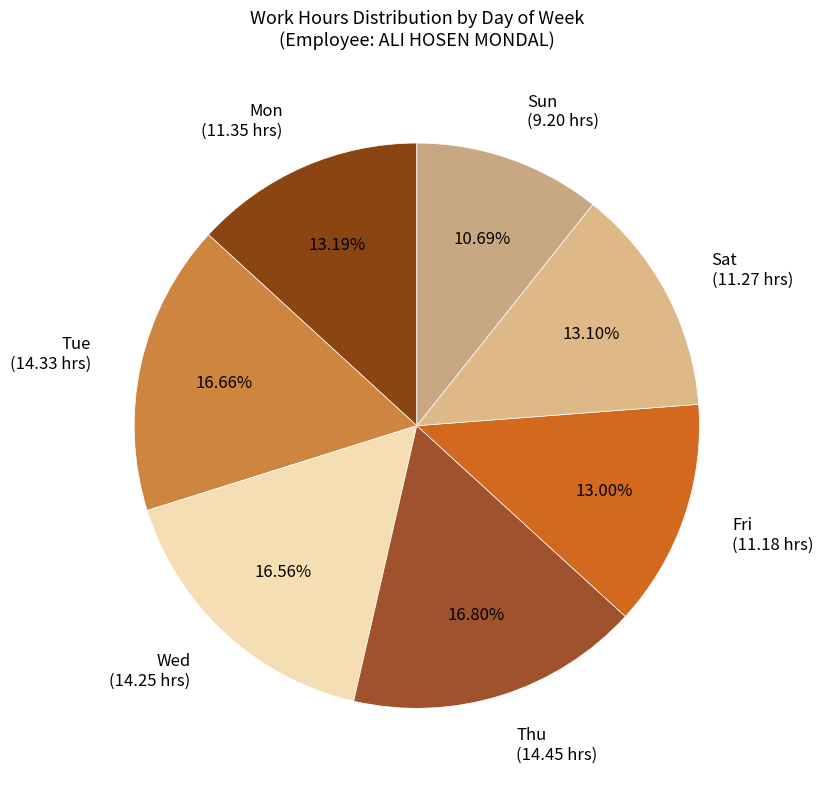

To the nearest percent, what percentage of the pie is Thu?

17%